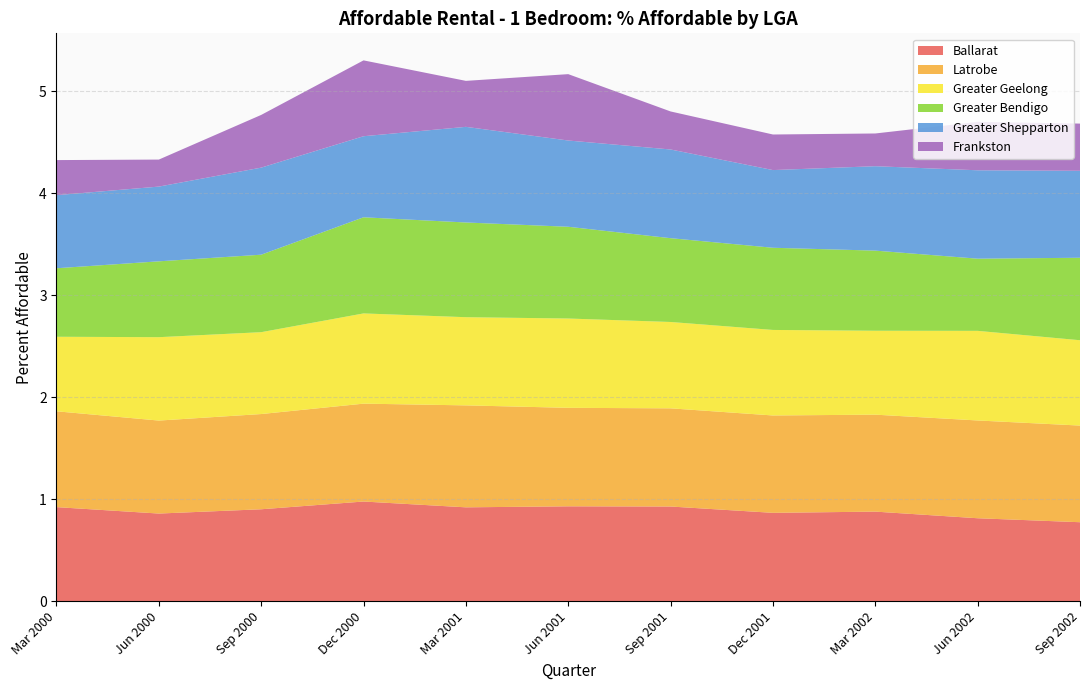

What is the lowest value of the Ballarat series?

0.8